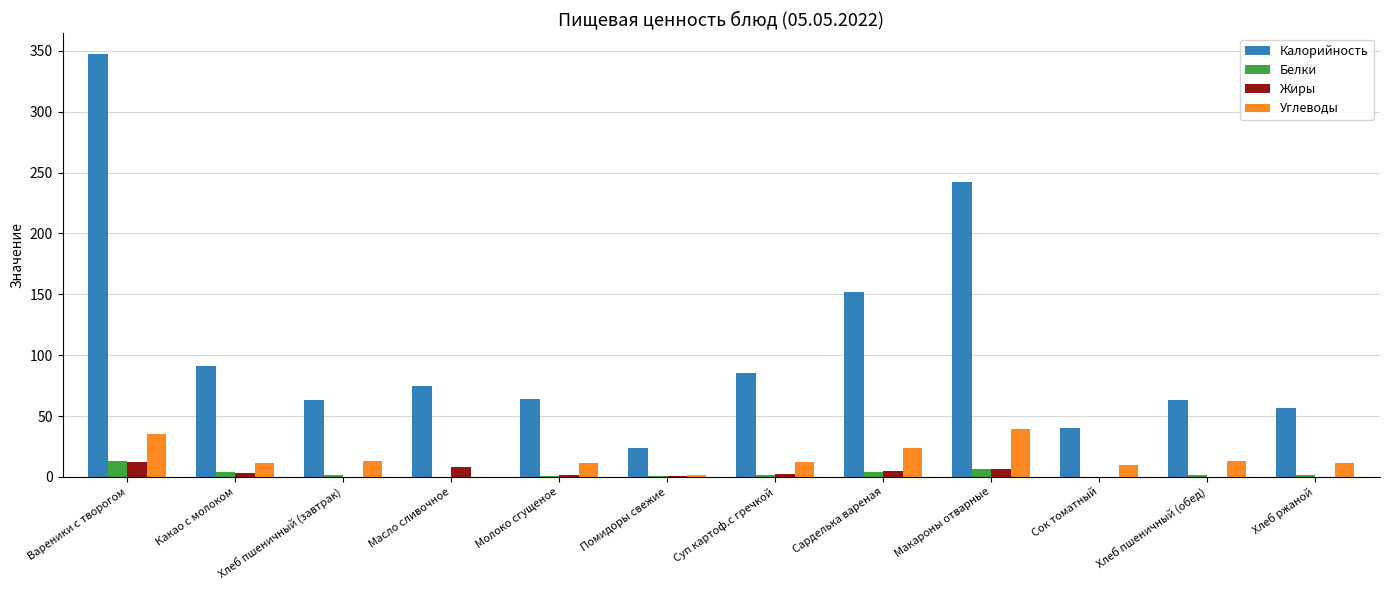

How many values in the Калорийность series exceed 74?

6